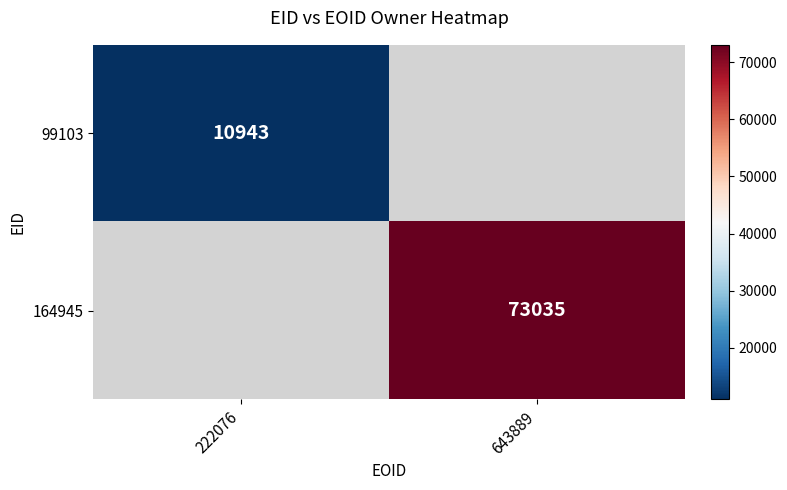

The 164945 series shows 73035 at 643889. True or false?

True